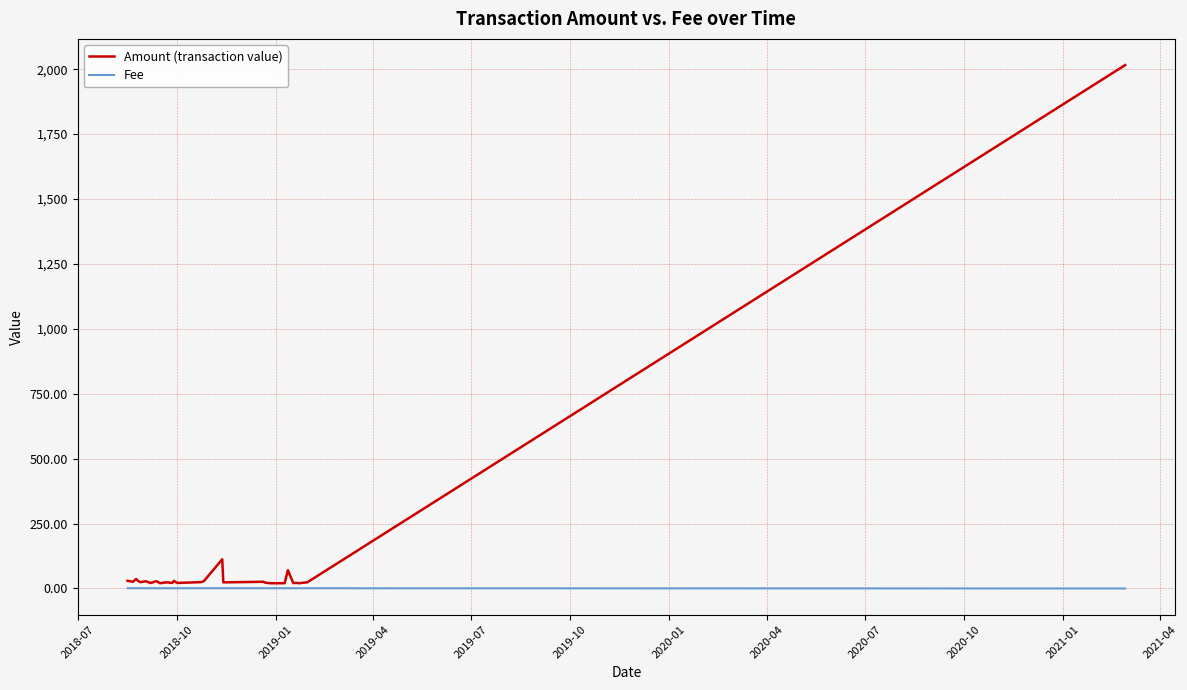

Does the chart have visible grid lines?

Yes